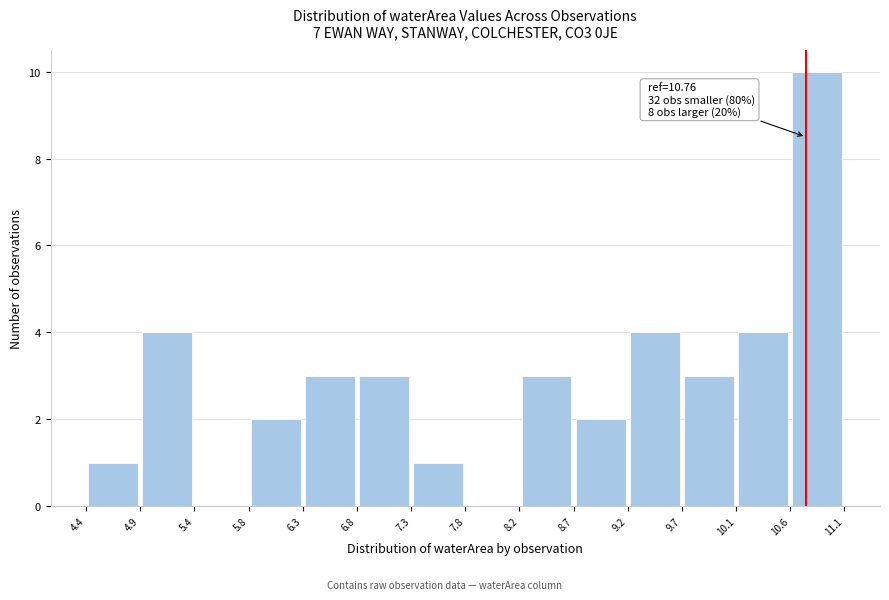

Over which range of the x-axis is the bar tallest?

10.6 to 11.1